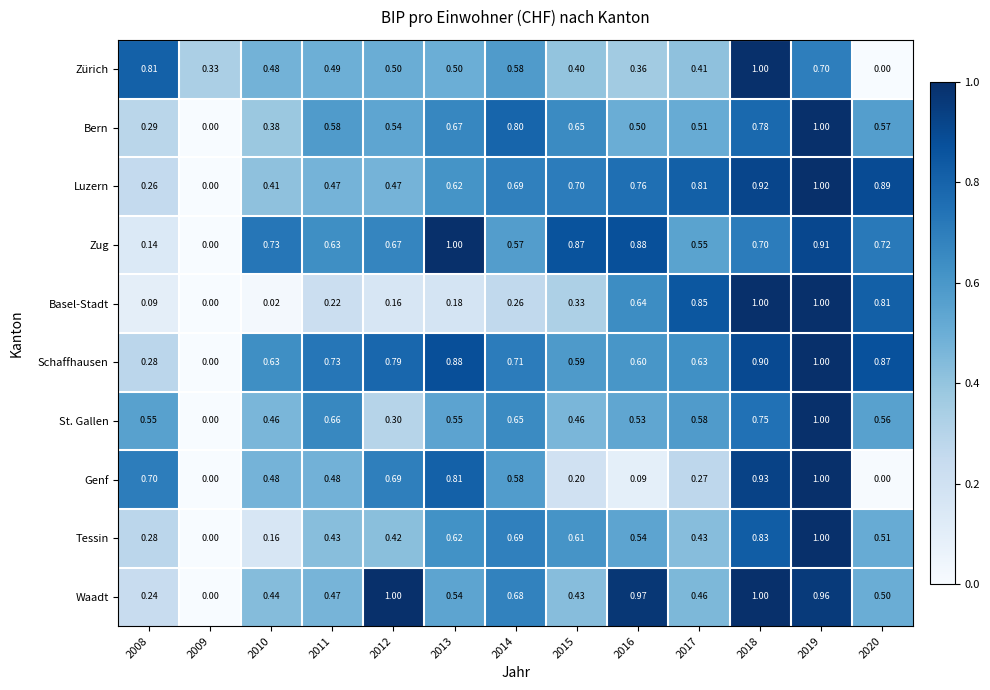

Is the value of St. Gallen at 2015 greater than the value of Waadt at 2018?

No